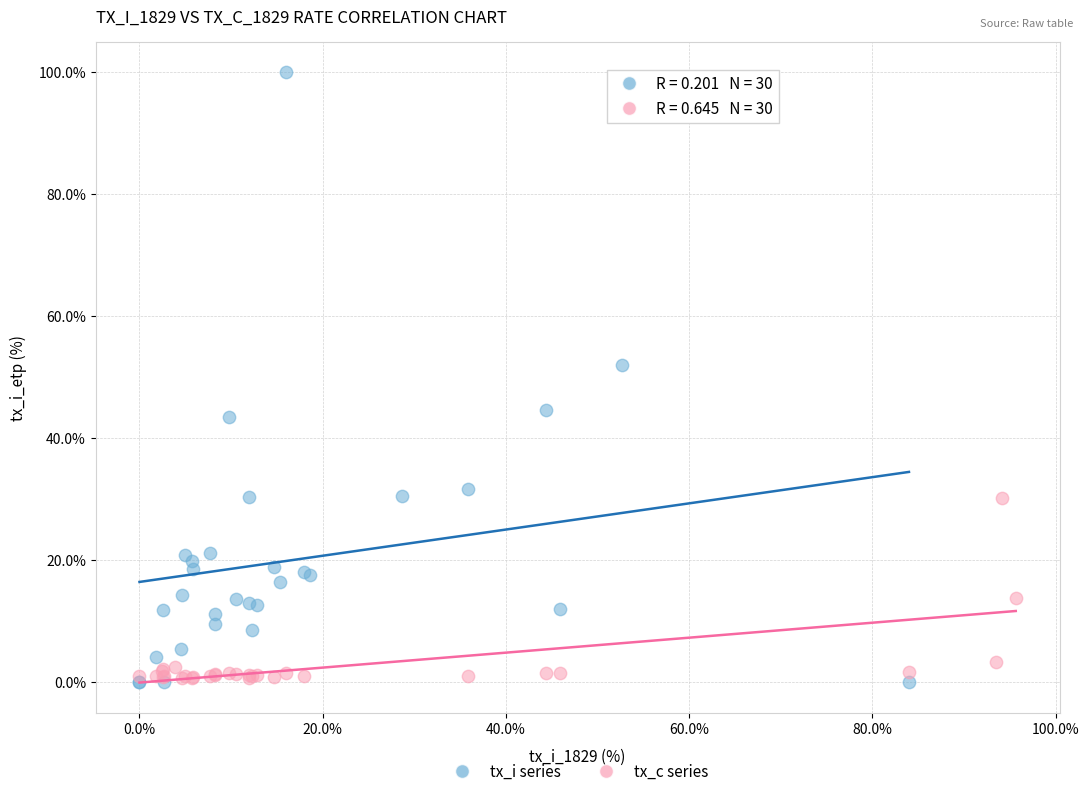

Which series has the largest Y range (max minus min)?

tx_i series